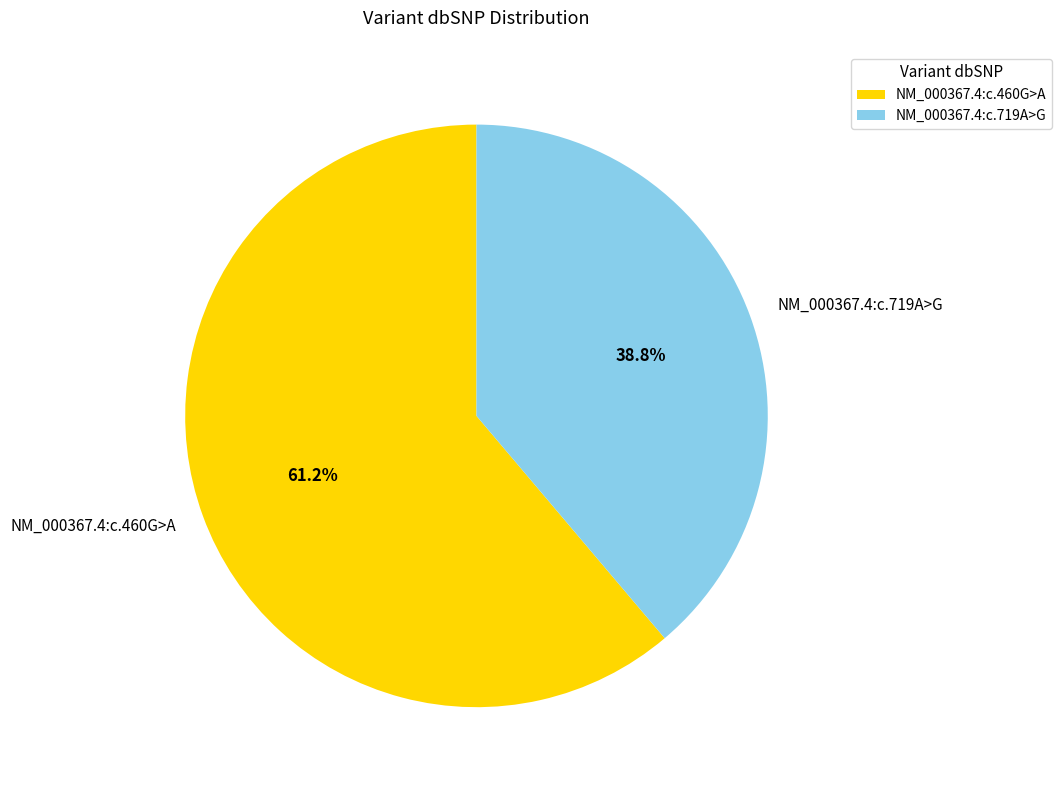

Count the number of slices in the pie.

2